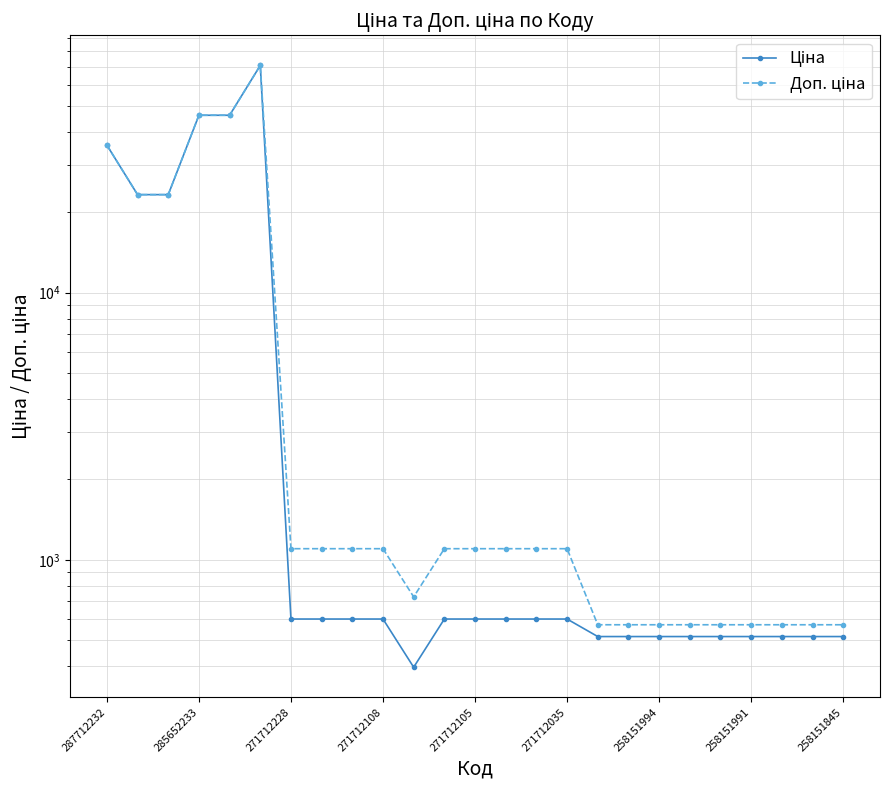

How many categories are shown in the chart?

25